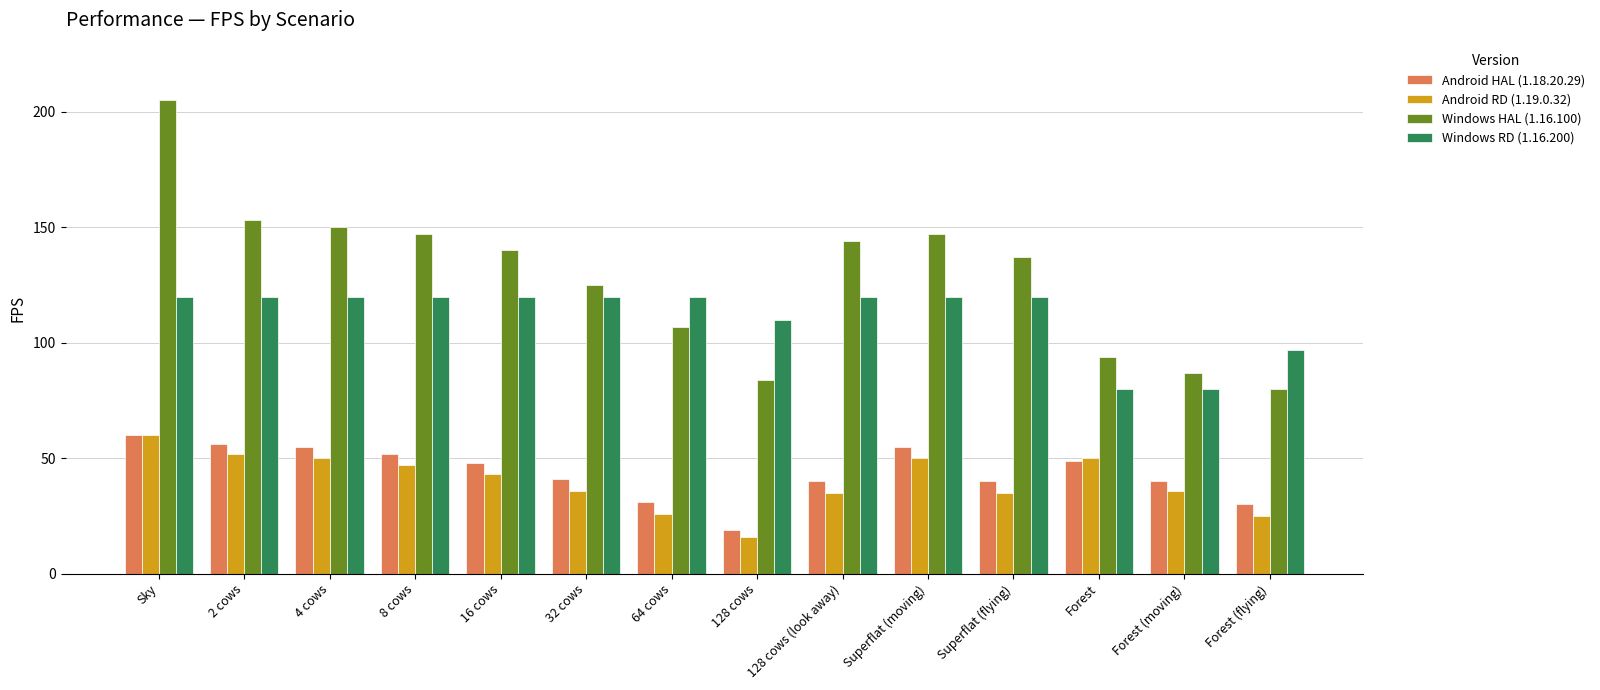

What is the label of the 14th bar from the left?

Forest (flying)